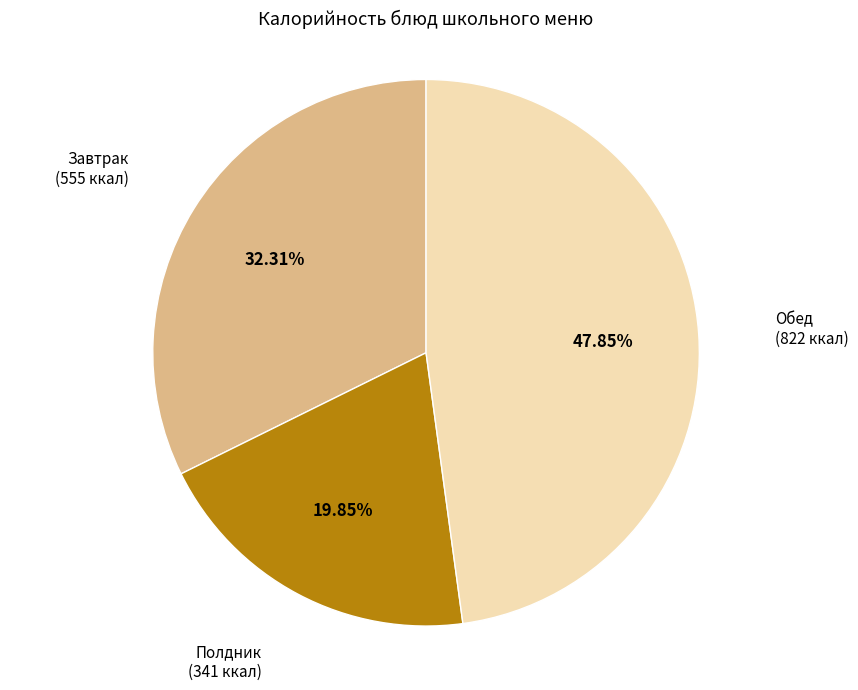

Rank the categories by value from highest to lowest.

Обед, Завтрак, Полдник